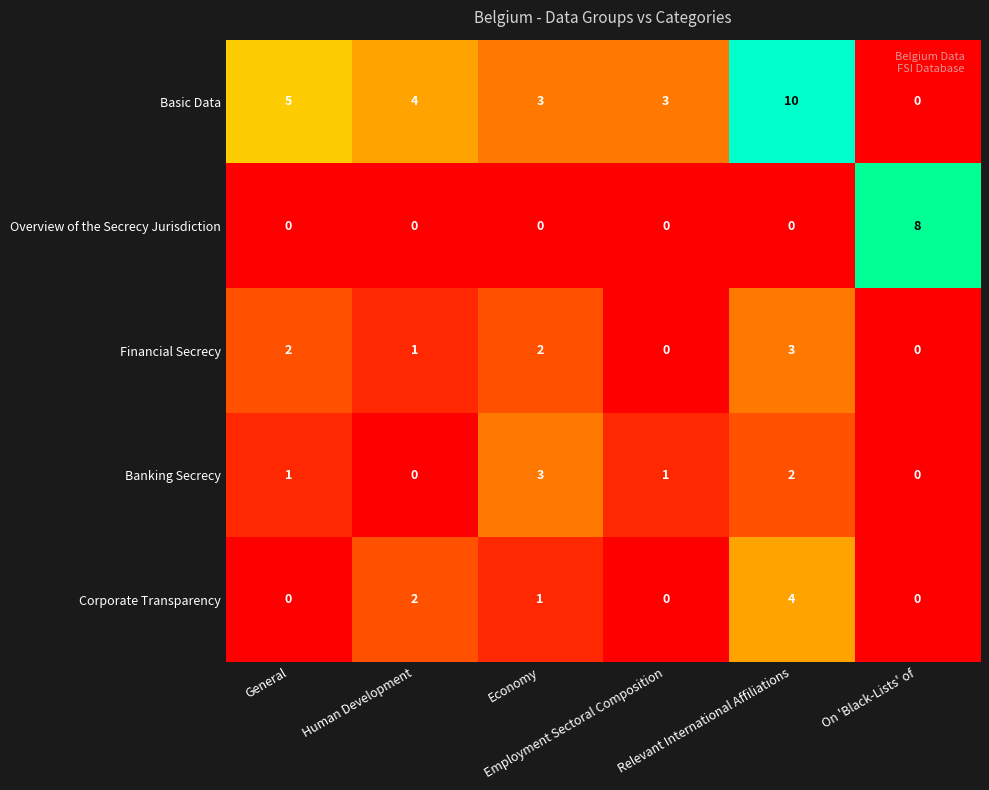

Which series has the largest range (max minus min)?

Basic Data